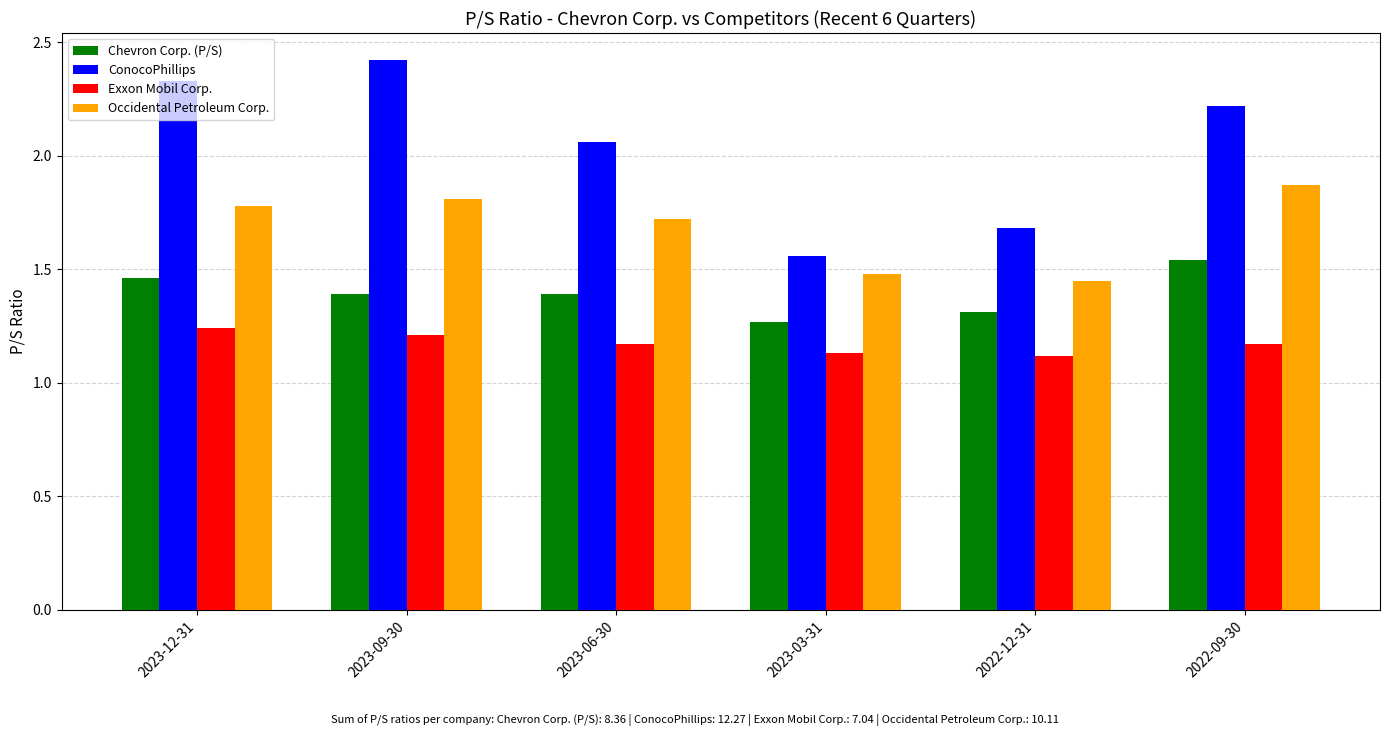

Is it true that ConocoPhillips equals 0.8 at 2022-09-30?

False